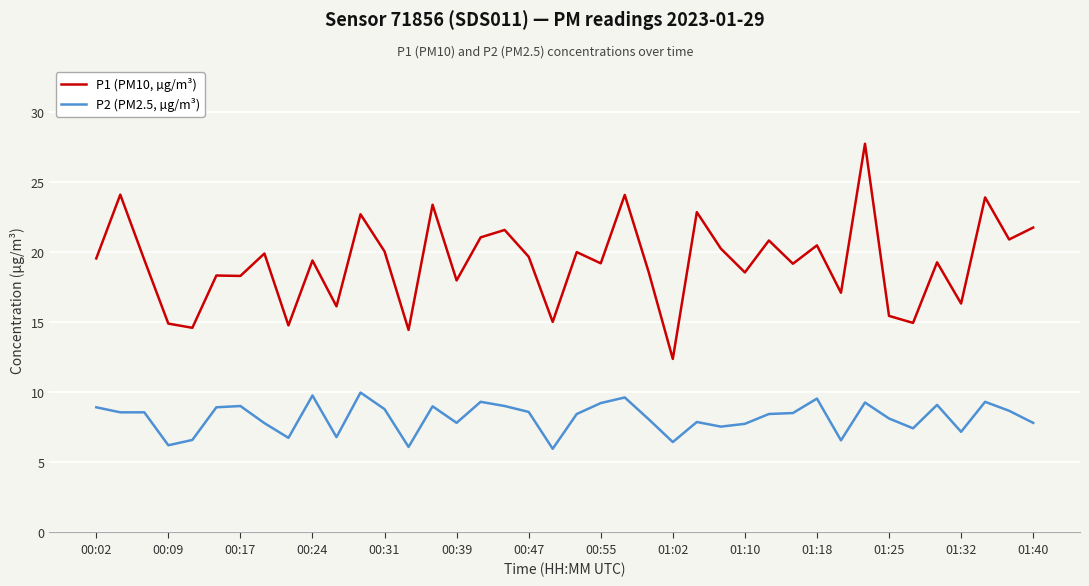

Which series has the largest range (max minus min)?

P1 (PM10, µg/m³)